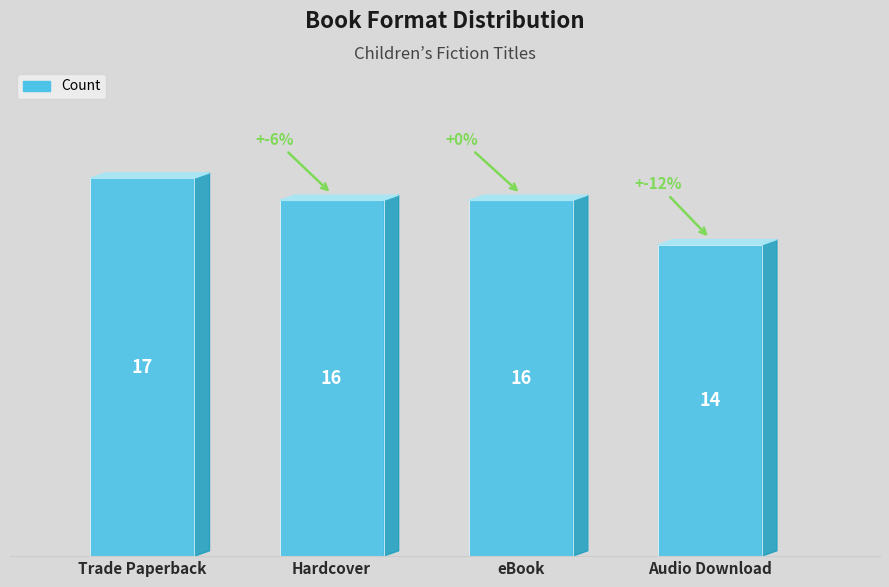

What is the ratio of the value at Hardcover to the value at eBook?

1.0